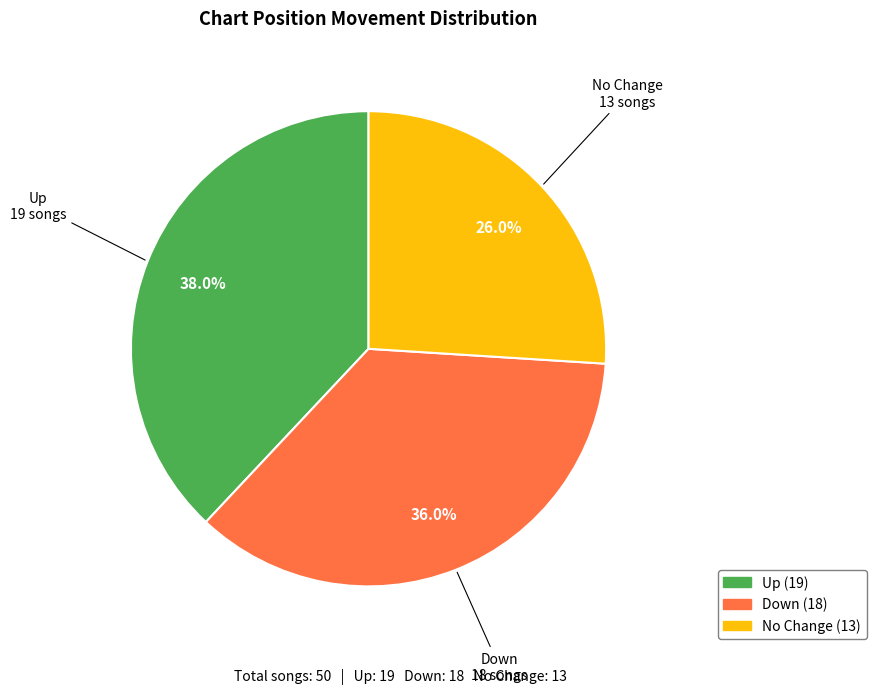

Does any single category account for the majority?

No